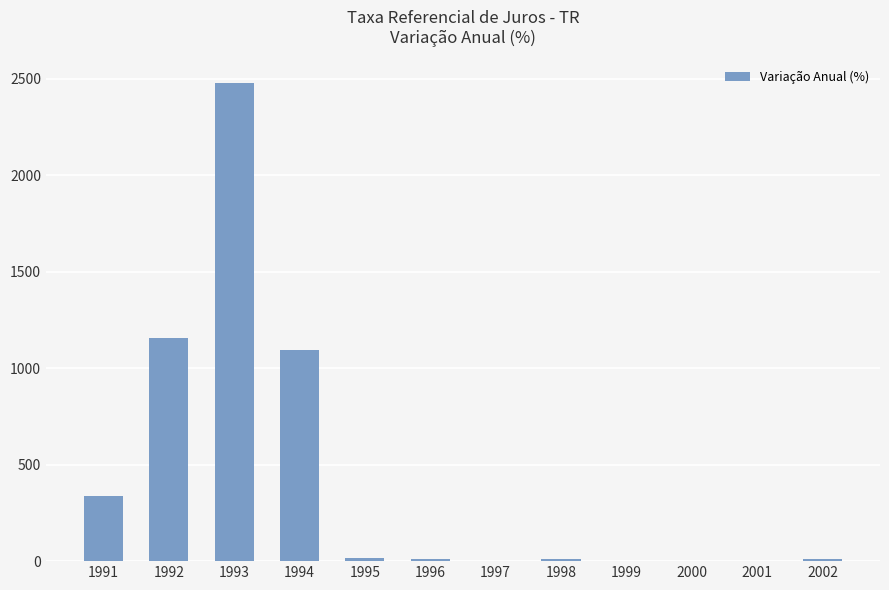

What is the maximum value shown in the chart?

2474.7